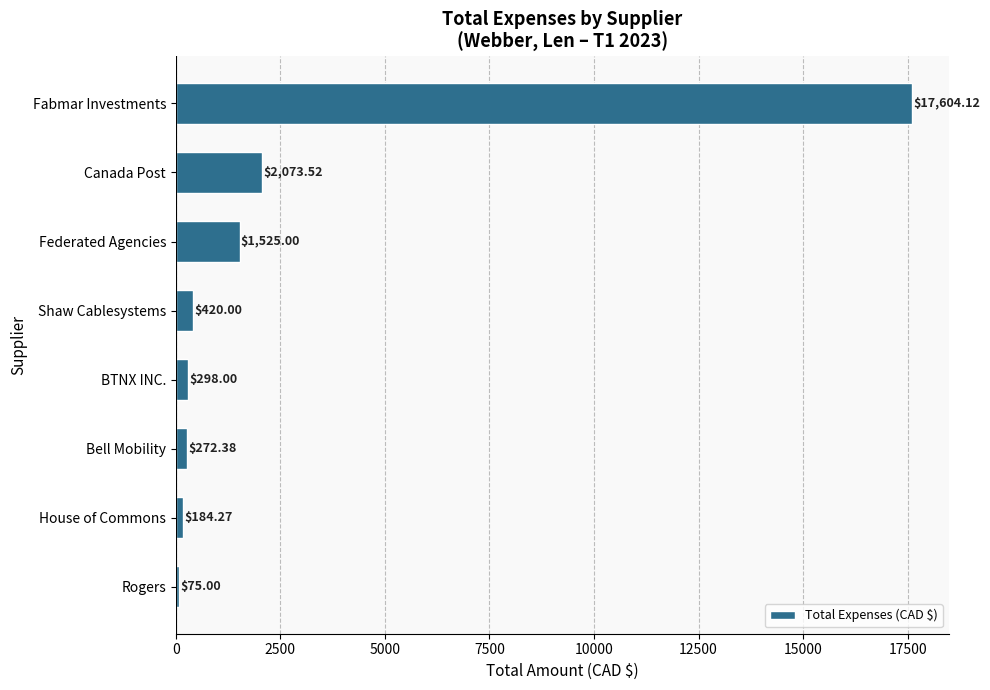

What is the ratio of the value at Fabmar Investments to the value at Federated Agencies?

11.5